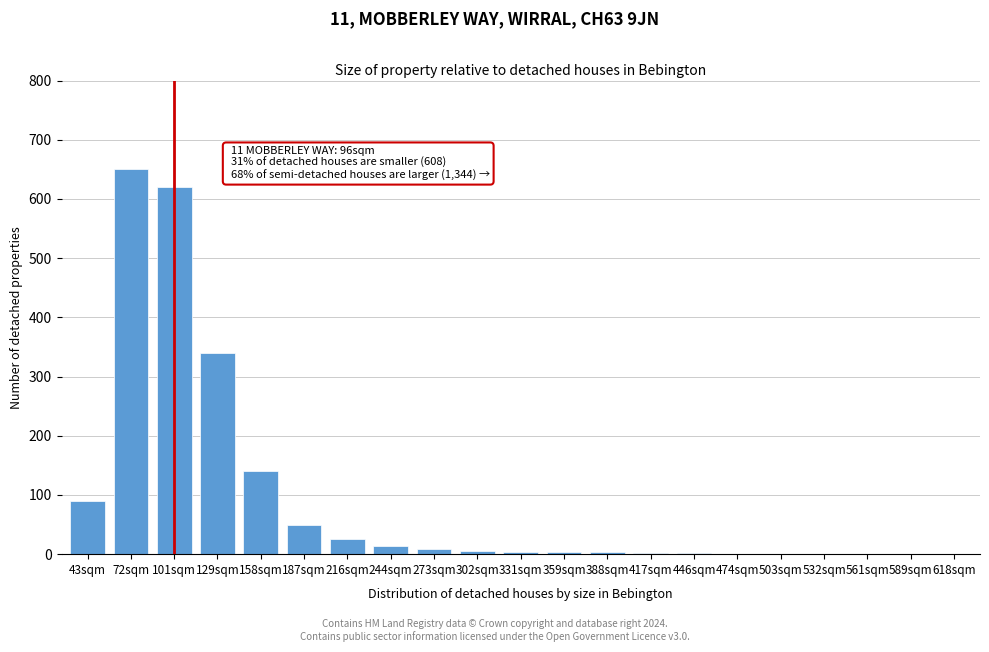

What is the maximum value shown in the chart?

650